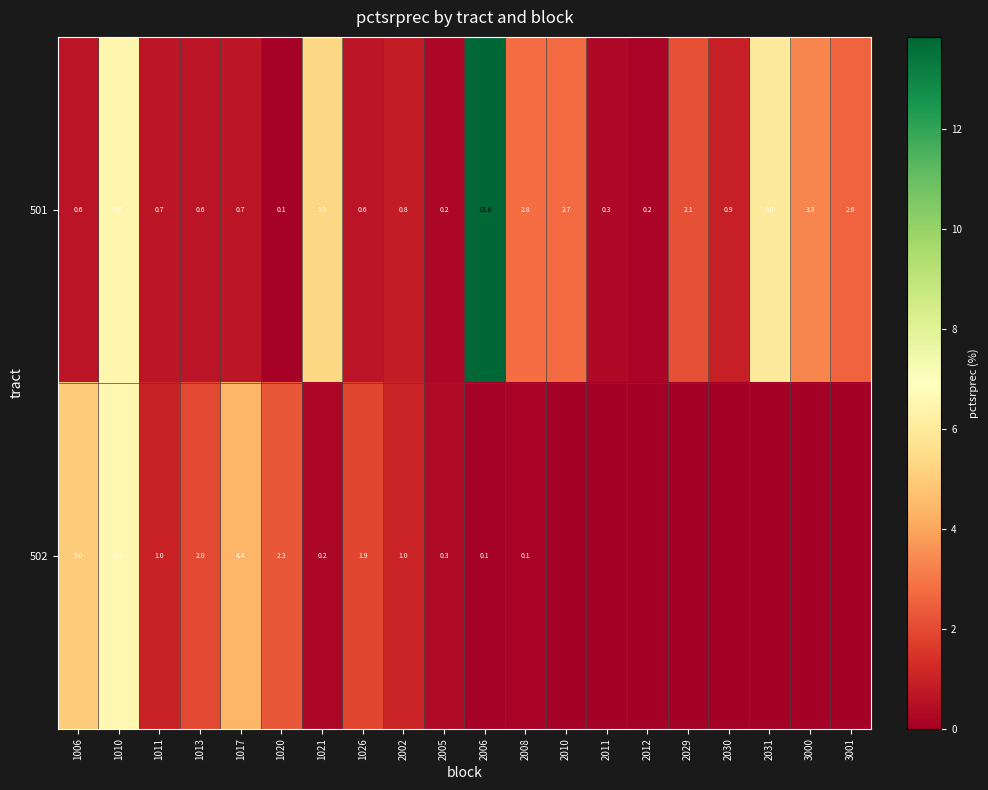

What value does the 501 series have at 1010?

6.5